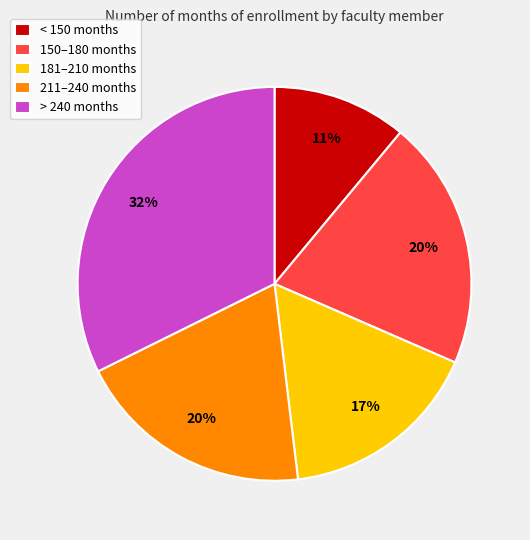

Is the sum of 181–210 months and > 240 months greater than half?

No